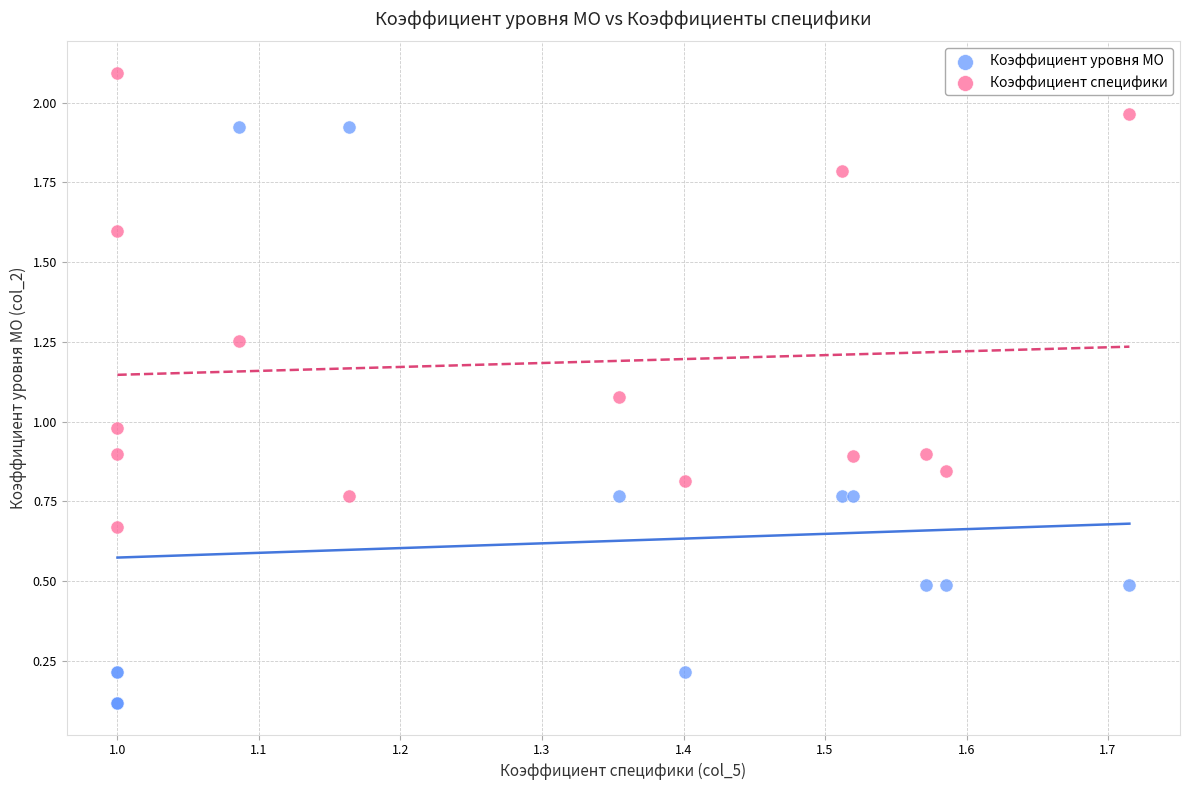

Which series reaches the minimum Y coordinate?

Коэффициент уровня МО